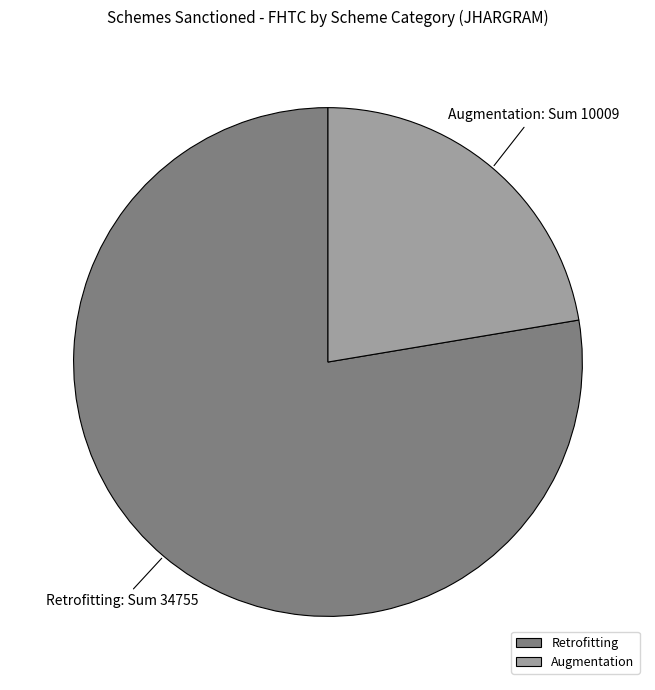

How many segments does this pie chart have?

2